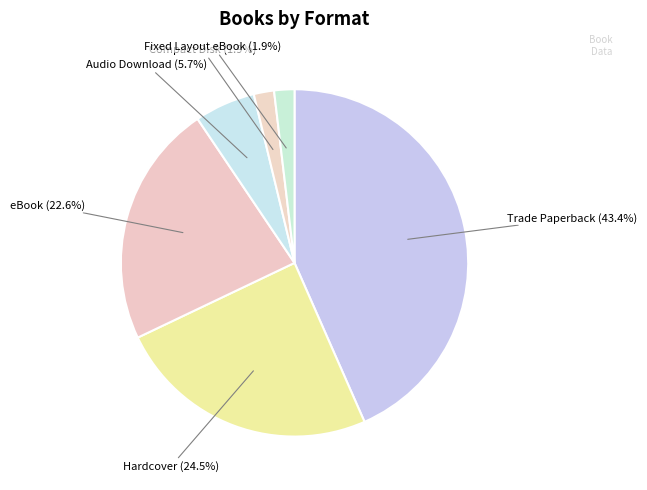

How many segments does this pie chart have?

6